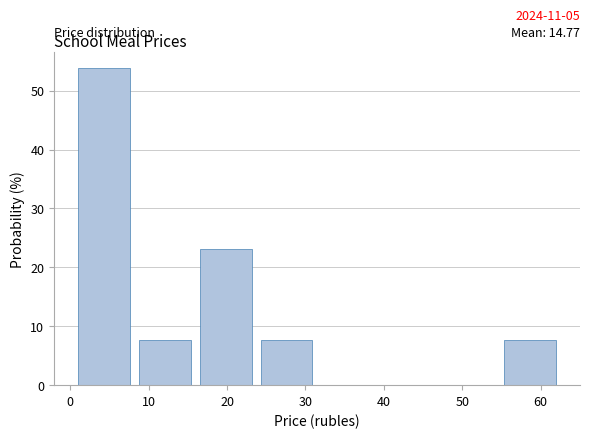

Which range on the x-axis has the tallest bar?

1 to 9